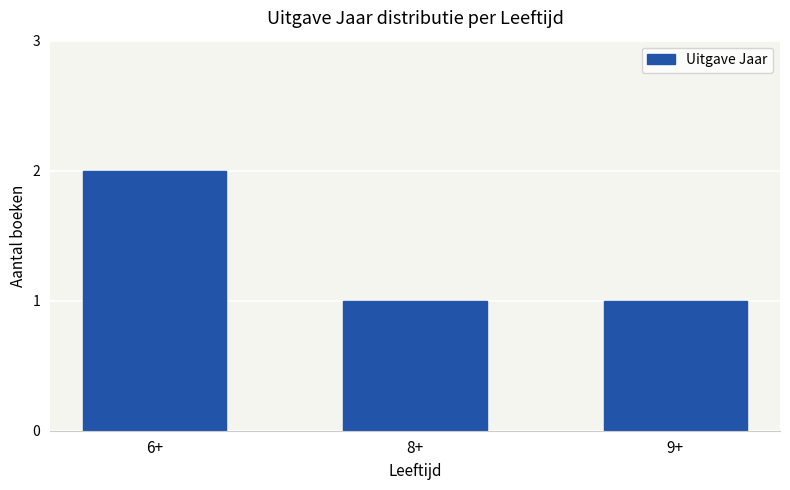

What is the sum of the values at 8+ and 9+?

2